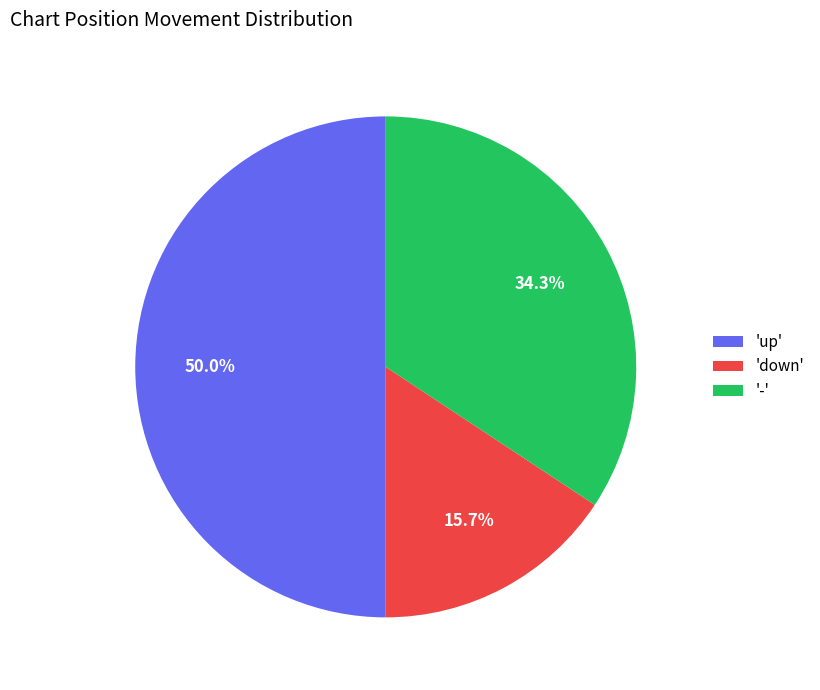

How many segments does this pie chart have?

3